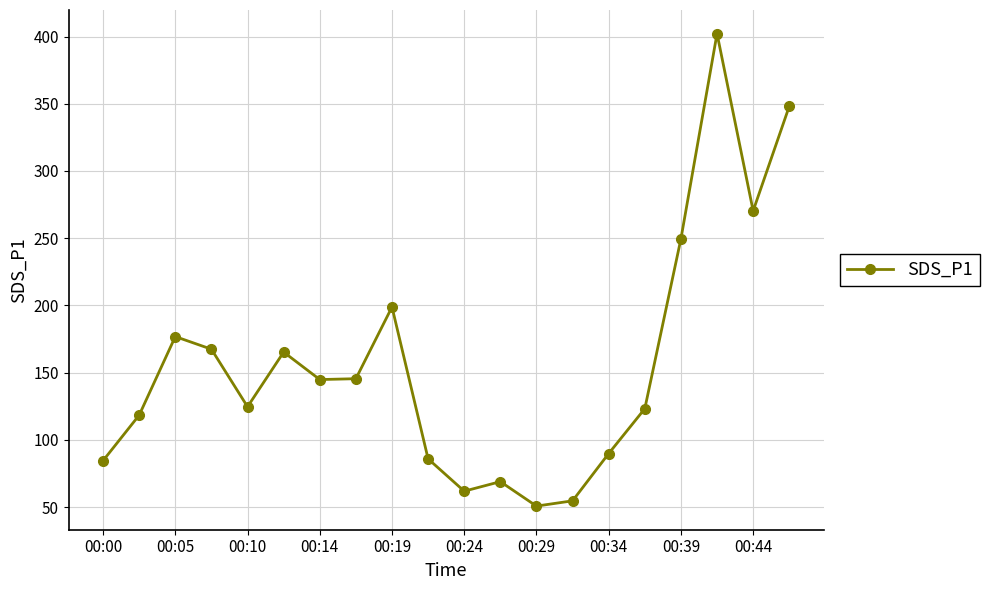

What is the greatest value displayed?

402.2